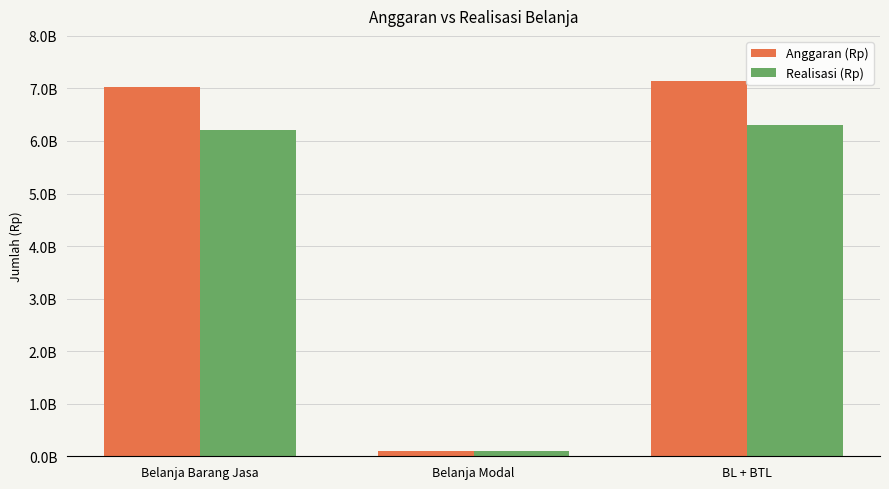

Does the chart contain stacked bars?

No